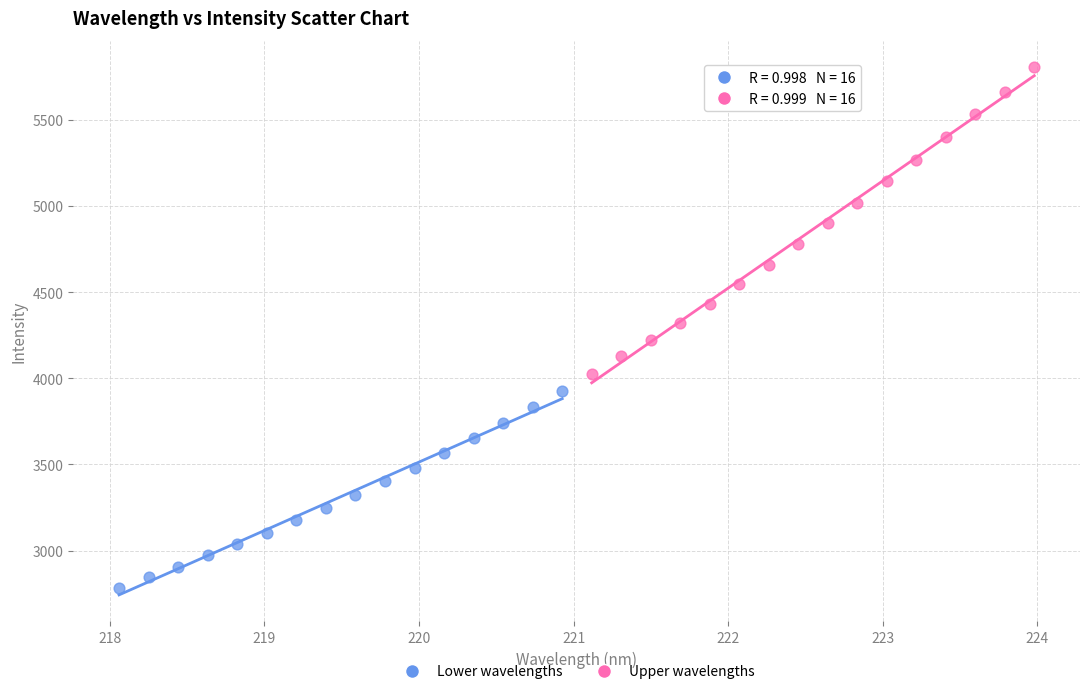

Which series has the largest Y range (max minus min)?

Upper wavelengths